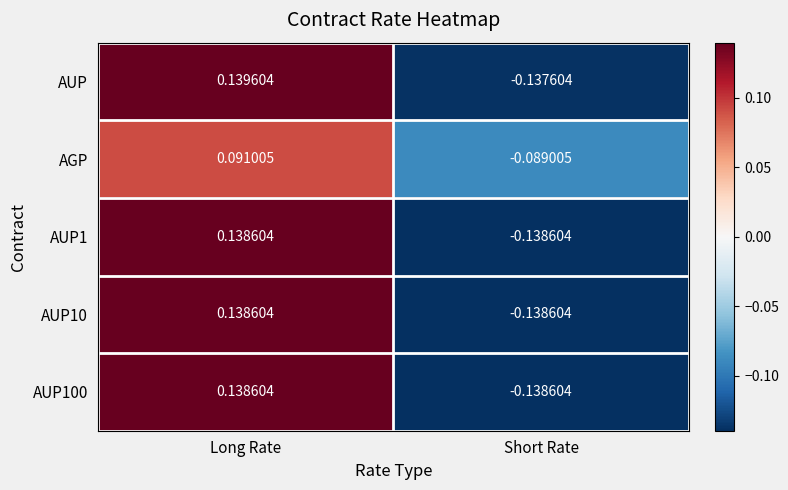

List the labels in order of AGP value, smallest first.

Short Rate, Long Rate